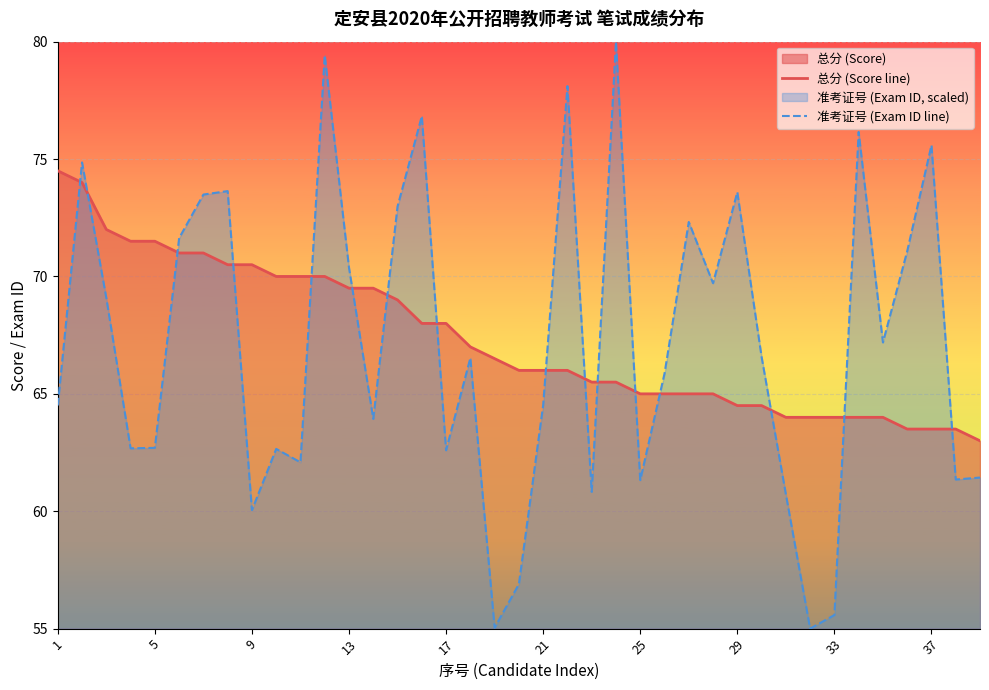

True or false: 准考证号 (Exam ID line) and 总分 (Score line) cross at least once.

True